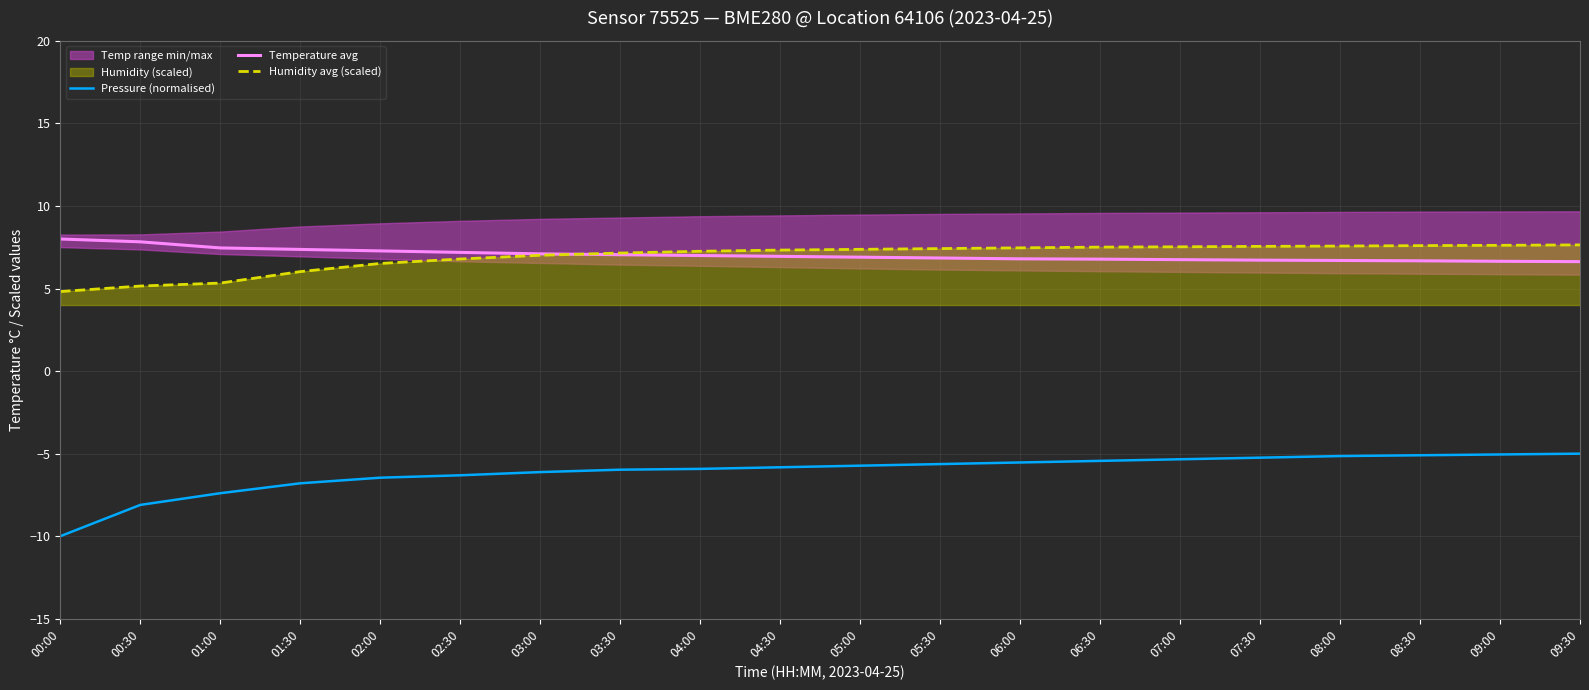

What is the lowest value of the Pressure (normalised) series?

-10.0